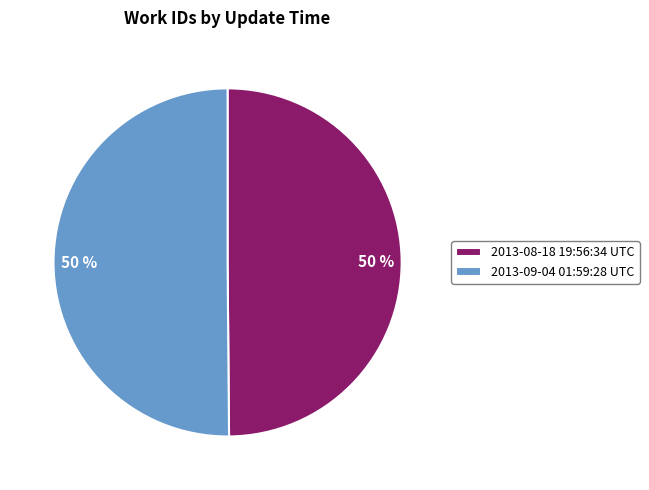

Approximately how many times larger is the value at 2013-08-18 19:56:34 UTC compared to 2013-09-04 01:59:28 UTC?

1.0